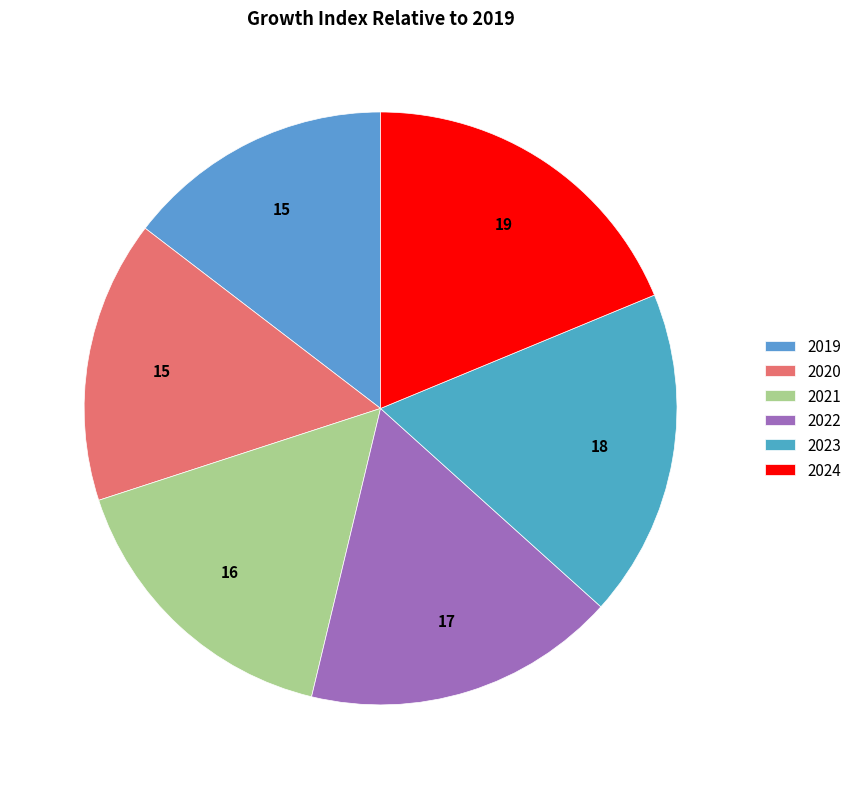

Rank the categories by value from highest to lowest.

2024, 2023, 2022, 2021, 2020, 2019